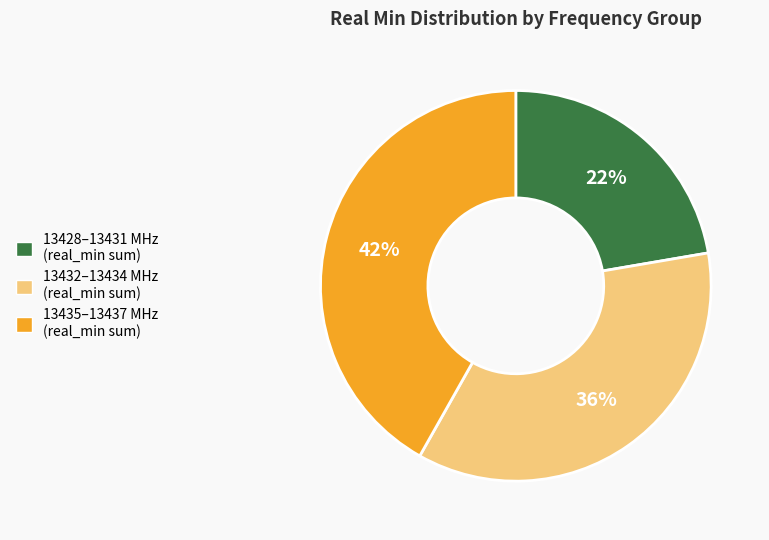

What is the ratio of the value at 13432–13434 MHz (real_min sum) to the value at 13428–13431 MHz (real_min sum)?

1.6